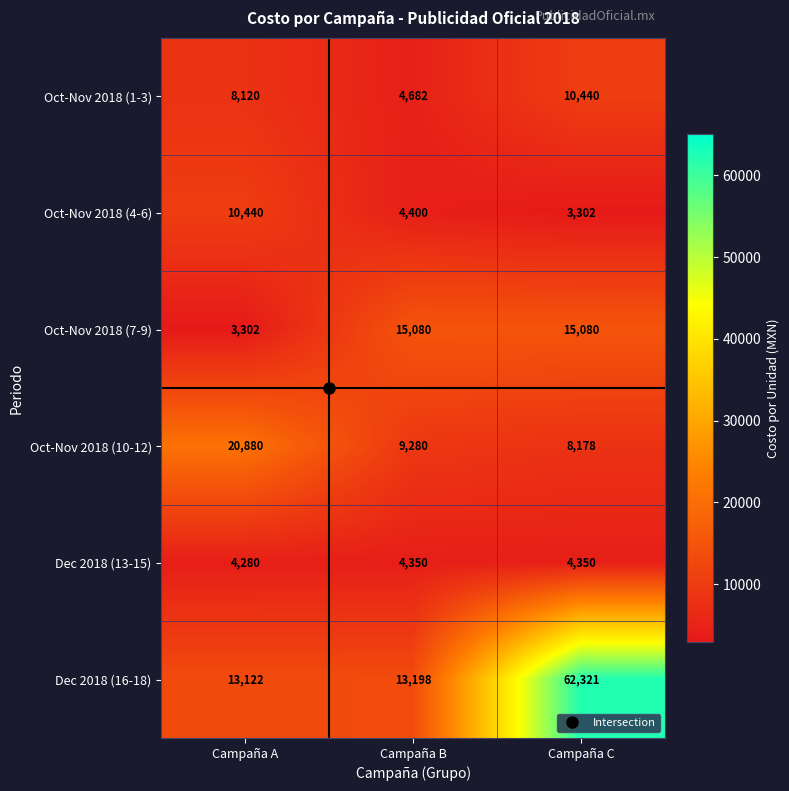

What is the difference between the Oct-Nov 2018 (1-3) values at Campaña B and Campaña A?

3438